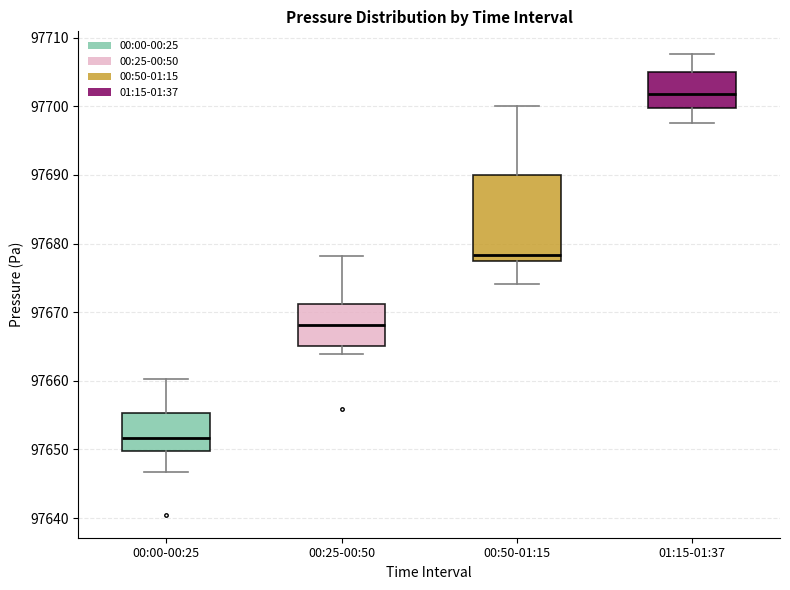

Where does the upper whisker of the box for 00:00-00:25 end on the y-axis? The values are not printed on the chart, so give them approximately, as read against the axis.

97660